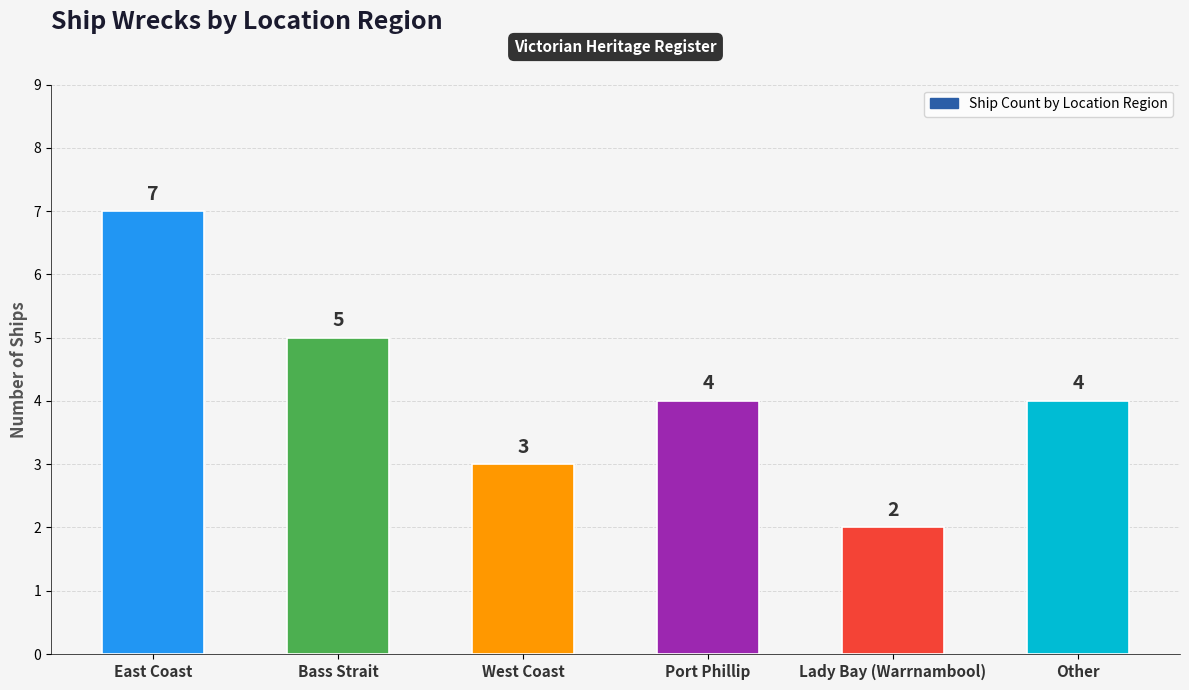

What is the difference between the maximum and minimum values?

5